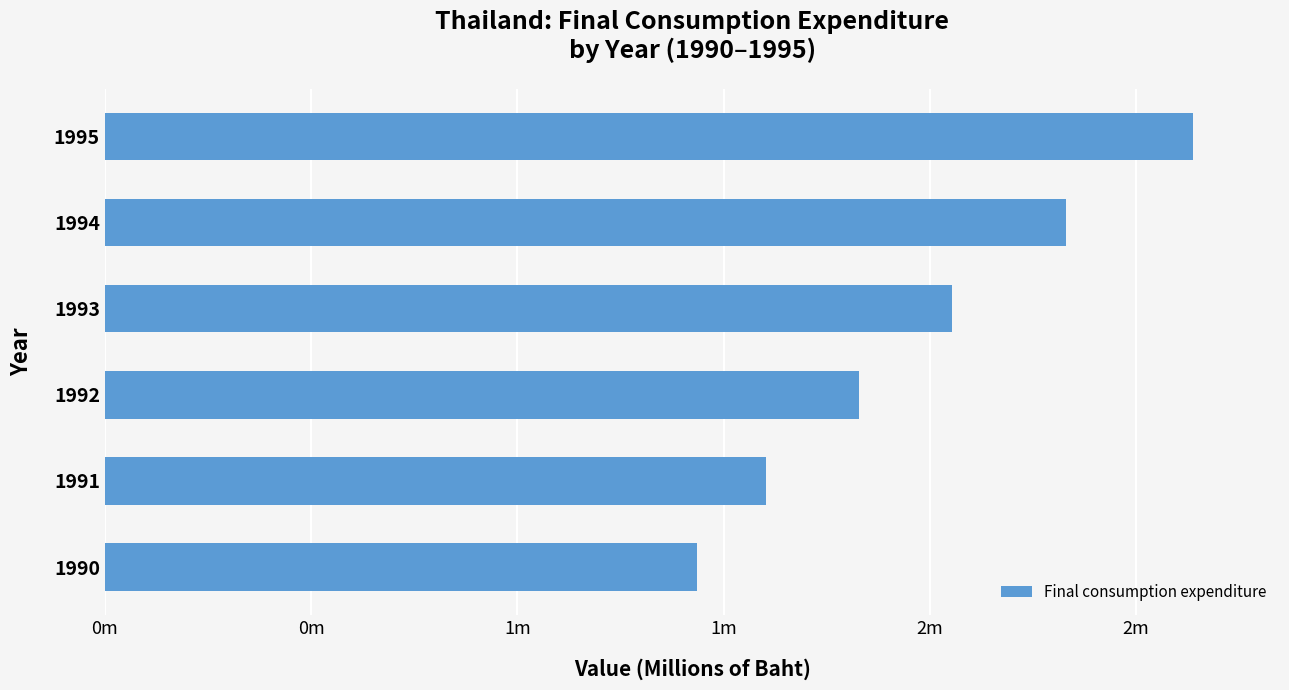

What is the sum of all values?

11889343